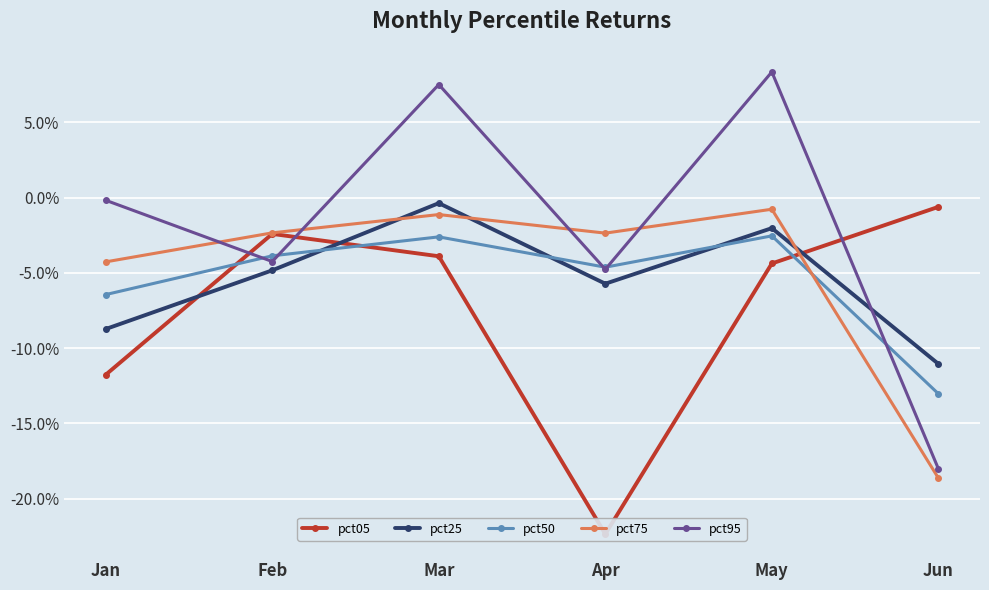

Reading left to right, what are all the values shown in this chart?

pct05: -0.1	-0.0	-0.0	-0.2	-0.0	-0.0
pct25: -0.1	-0.0	-0.0	-0.1	-0.0	-0.1
pct50: -0.1	-0.0	-0.0	-0.0	-0.0	-0.1
pct75: -0.0	-0.0	-0.0	-0.0	-0.0	-0.2
pct95: -0.0	-0.0	0.1	-0.0	0.1	-0.2